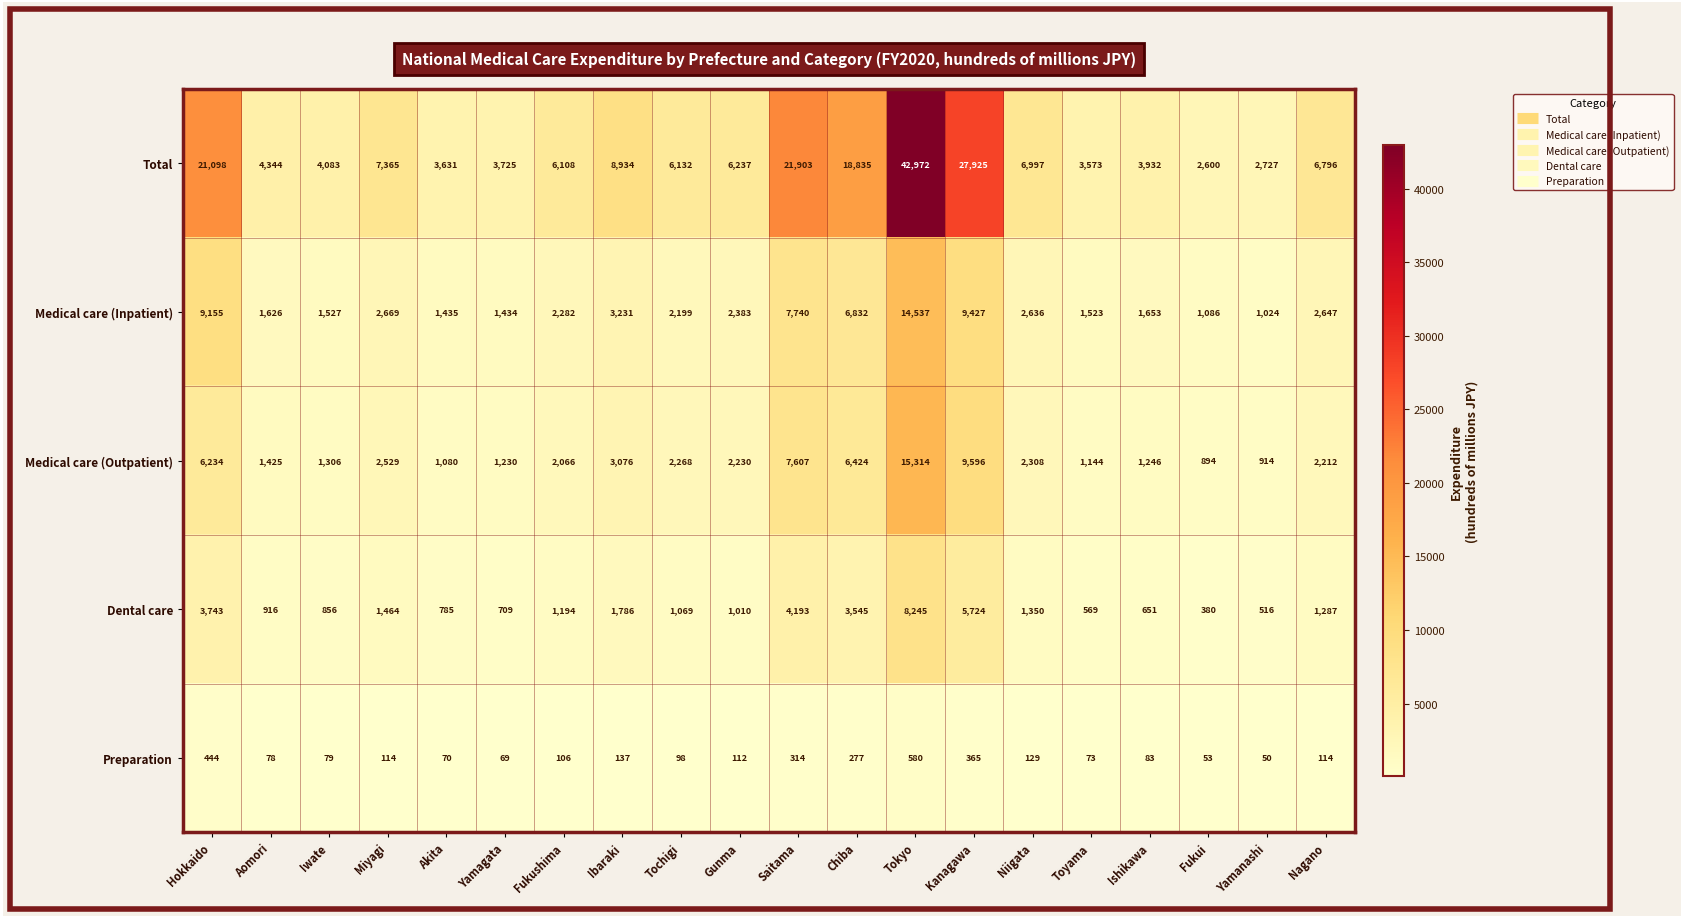

What is the difference between the maximum and minimum values in the Total series?

40372